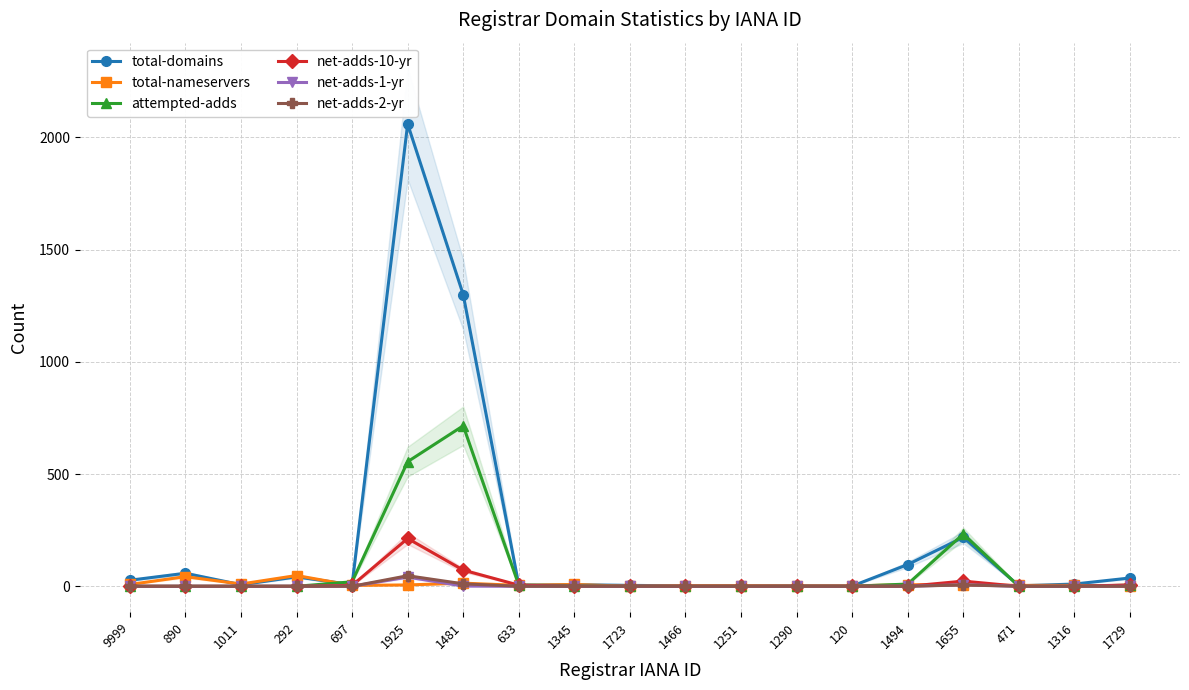

Is it true that net-adds-10-yr equals 5 at 697?

False